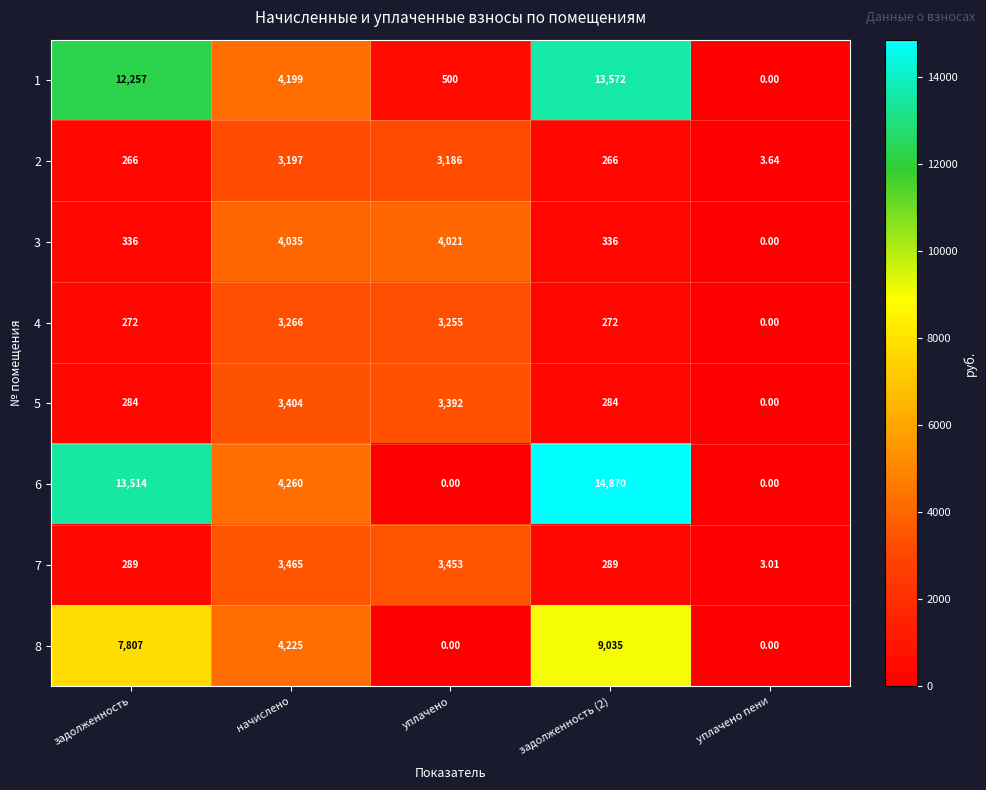

Is the value of 6 at задолженность greater than the value of 2 at уплачено?

Yes